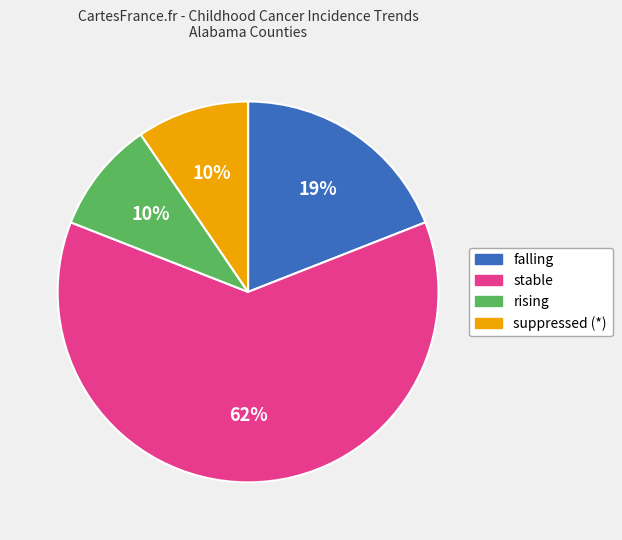

The falling slice represents 19% of the pie. True or false?

True